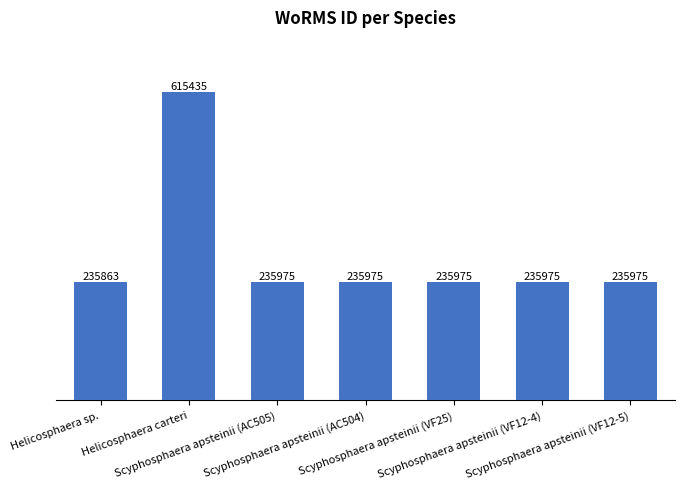

What is the smallest value displayed?

235863